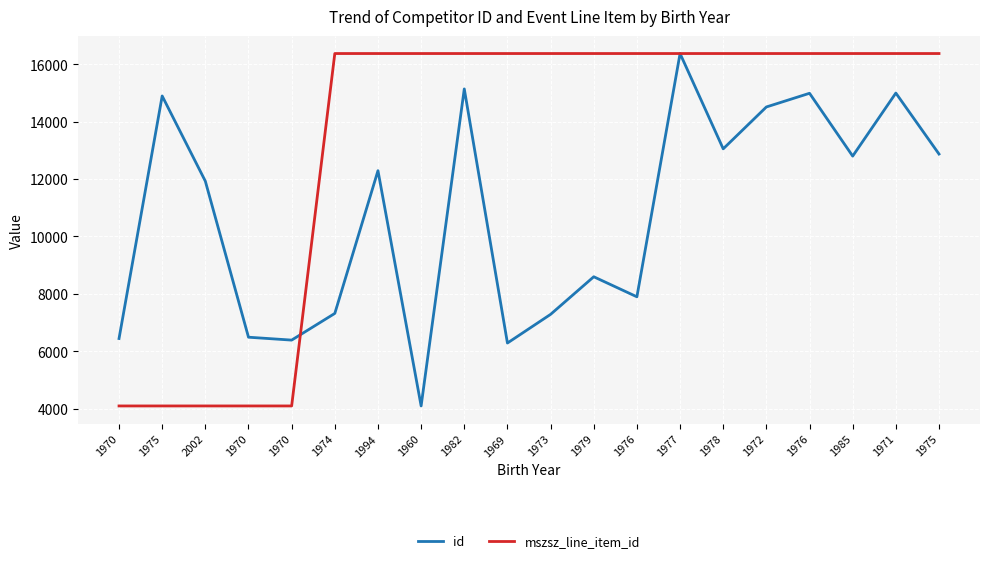

Which label corresponds to the smallest value in the chart?

1960